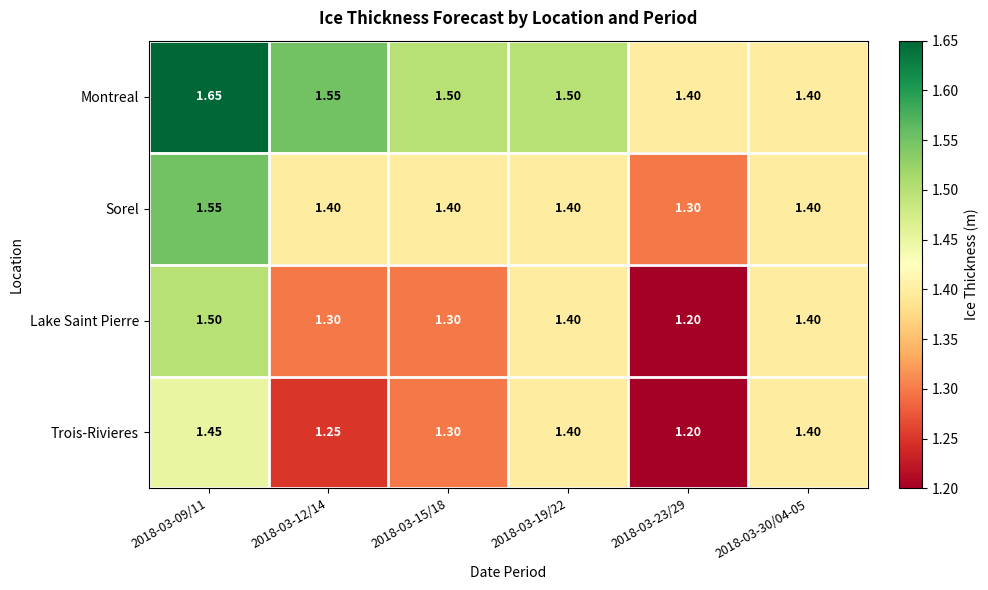

Rank the series at 2018-03-12/14 from highest to lowest value.

Montreal, Sorel, Lake Saint Pierre, Trois-Rivieres